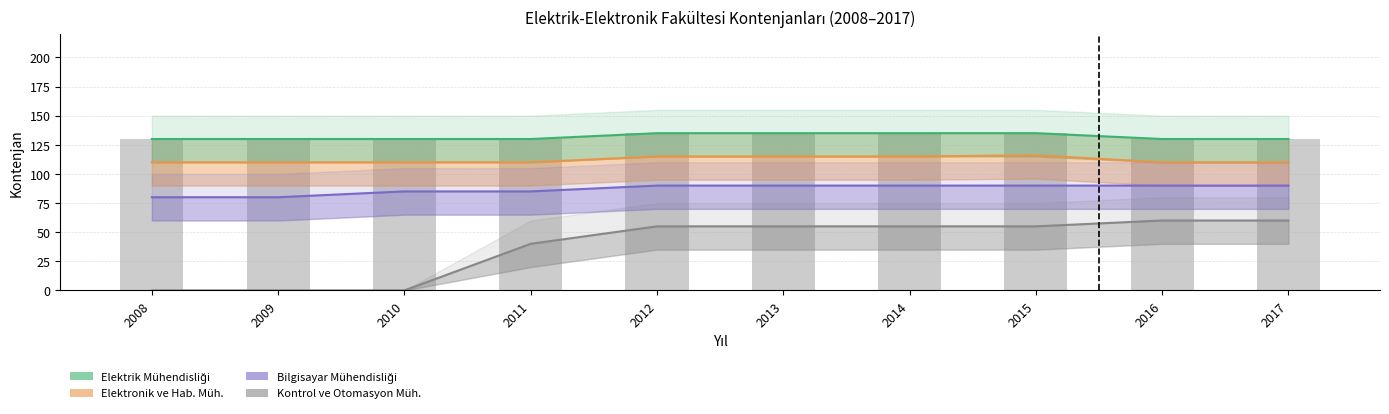

At how many categories does at least one series exceed 97?

10